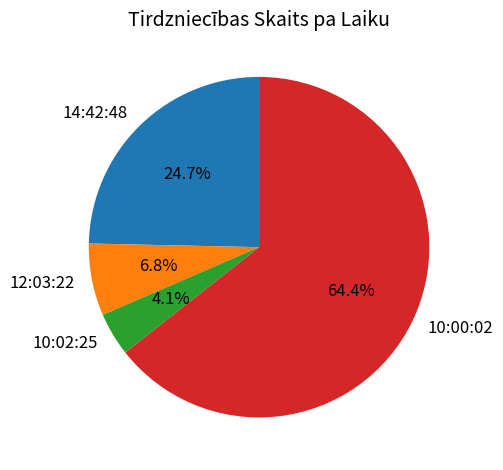

Which has a higher value, 10:00:02 or 12:03:22?

10:00:02